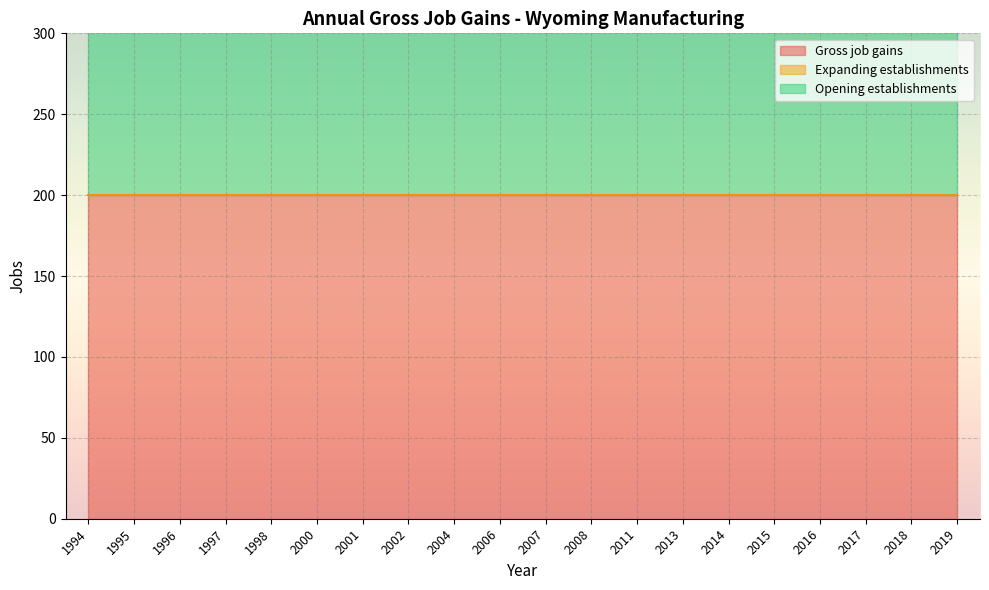

True or false: Opening establishments has more than 1 interior local peaks.

False